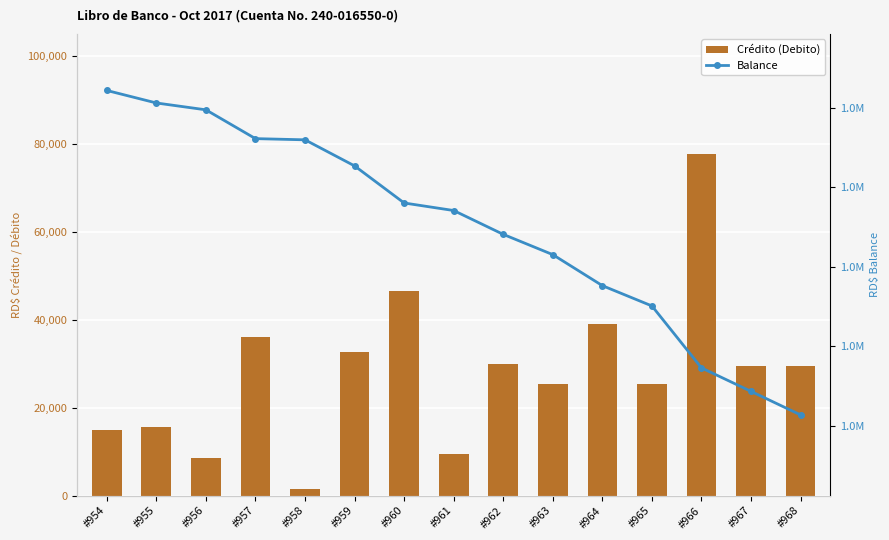

Between #962 and #959, which is larger?

#959